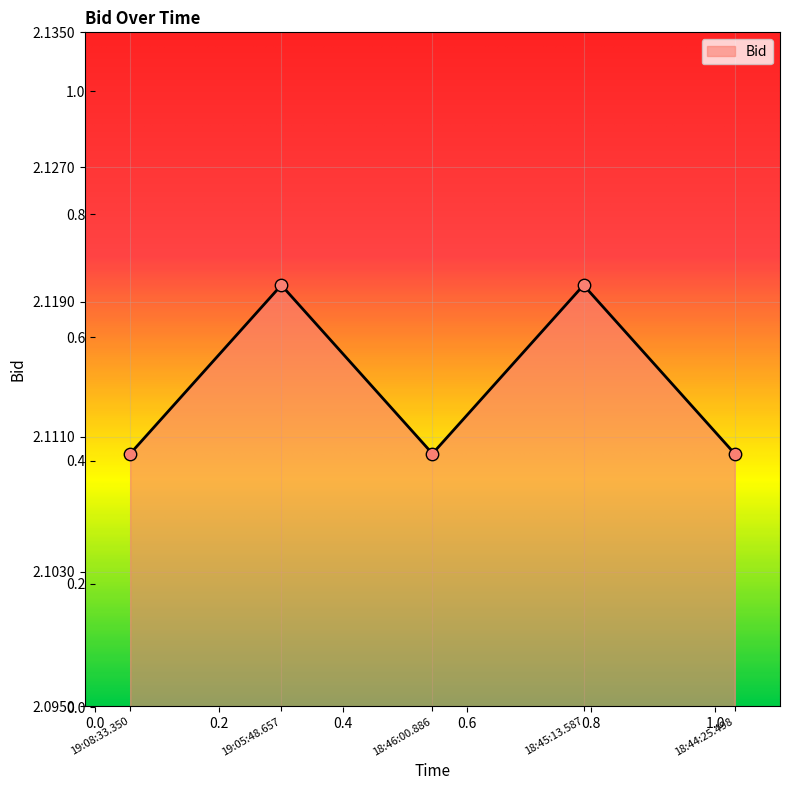

What is the ratio of the value at 18:45:13.587 to the value at 18:46:00.886?

1.0